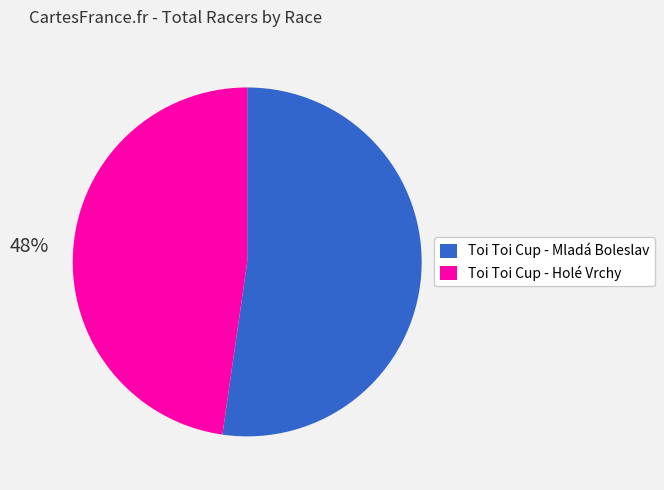

What is the largest slice in the pie chart?

Toi Toi Cup - Mladá Boleslav